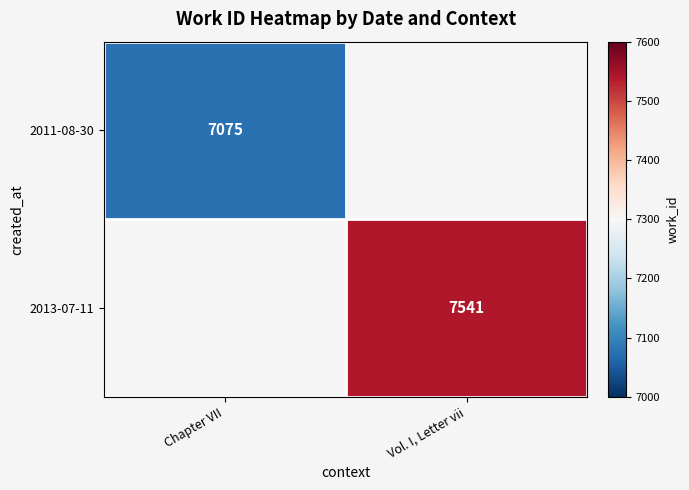

The value of 2013-07-11 at Vol. I, Letter vii is 13178. True or false?

False